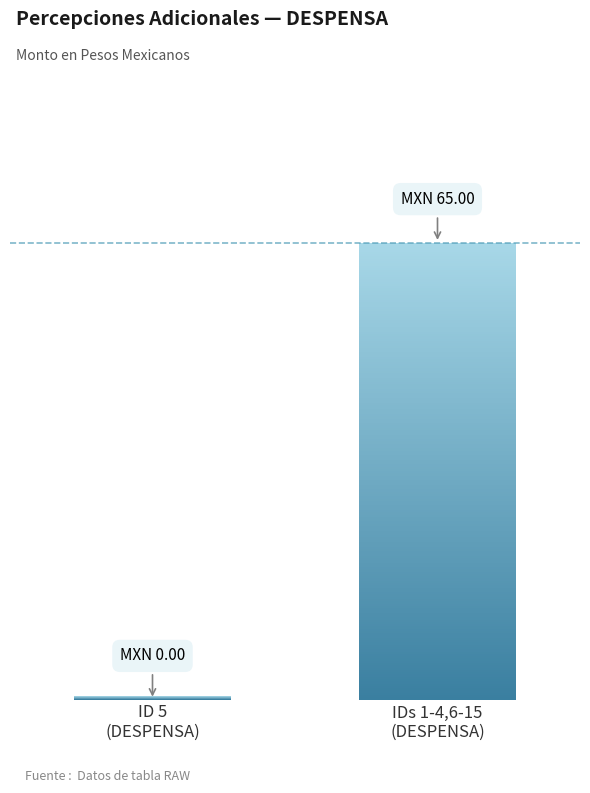

What is the value of the Monto neto bar at the 14th from the left?

65